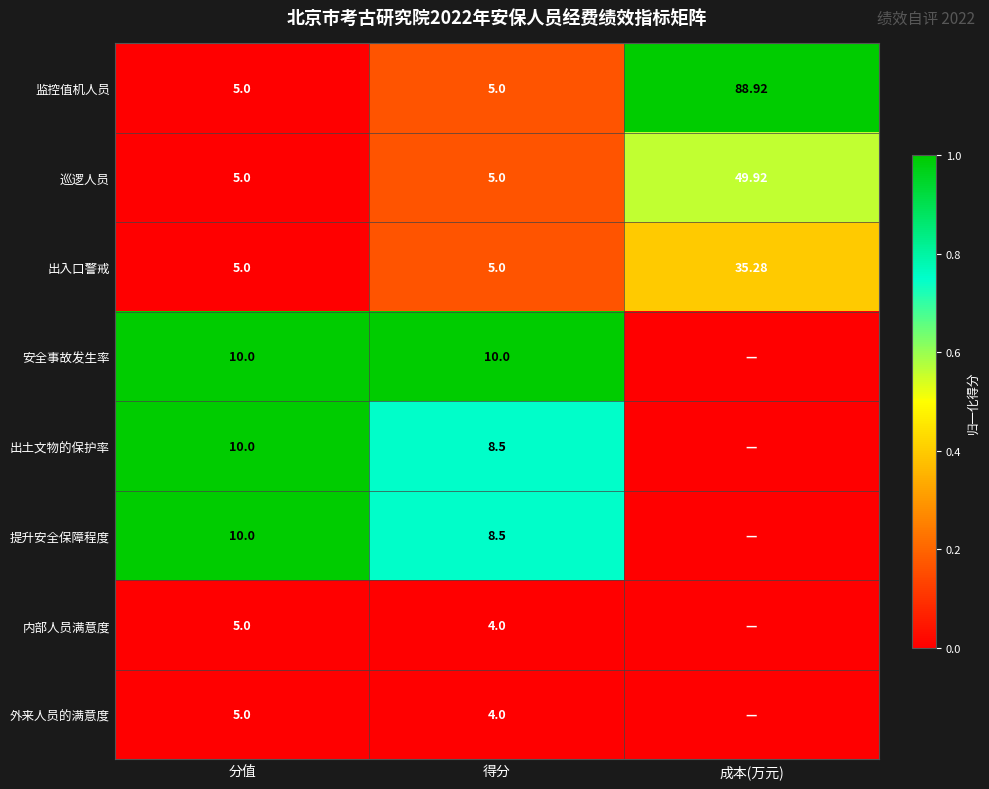

At which label does 巡逻人员 reach its peak?

成本(万元)